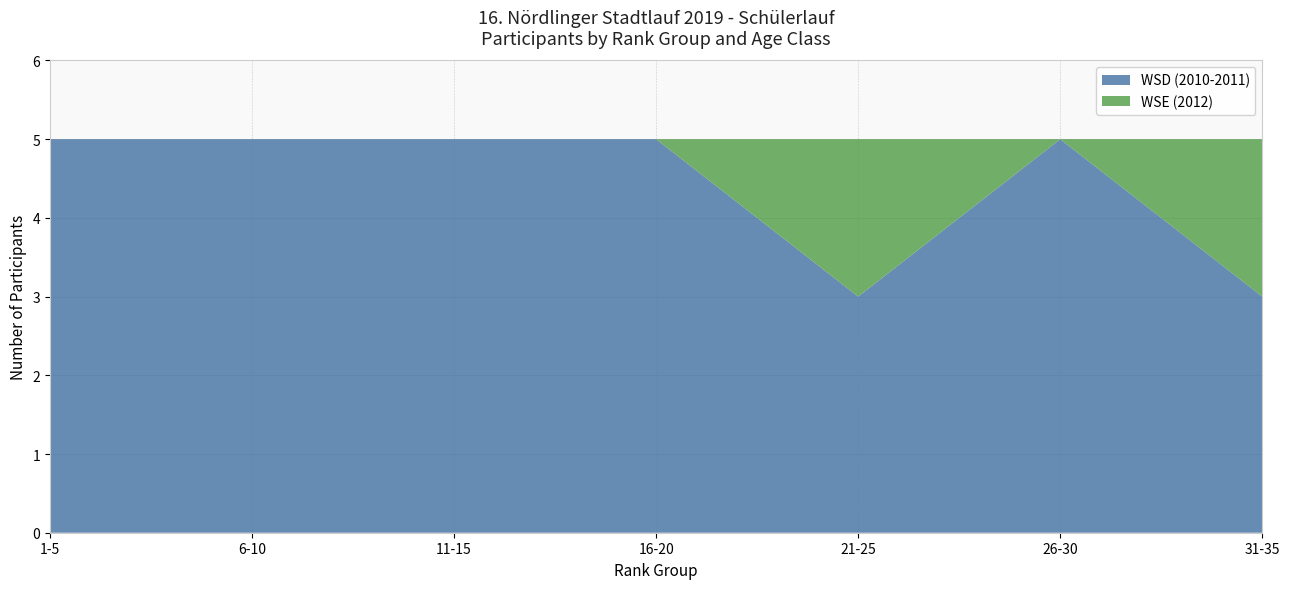

True or false: WSD (2010-2011) has a value of 5 at 1-5.

True